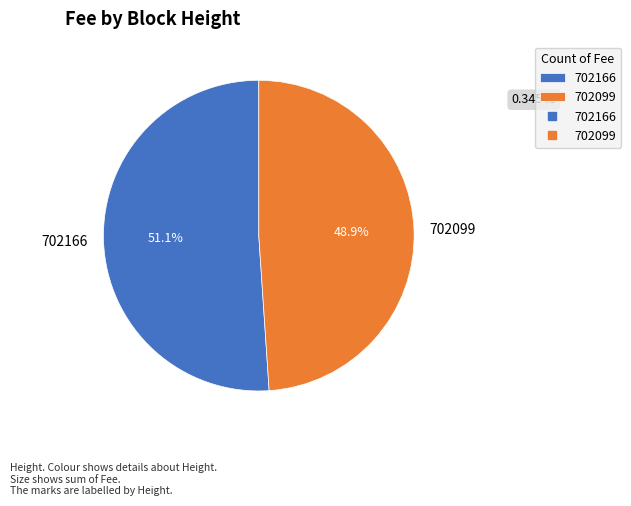

Is it true that 702099 is 49% of the pie?

True